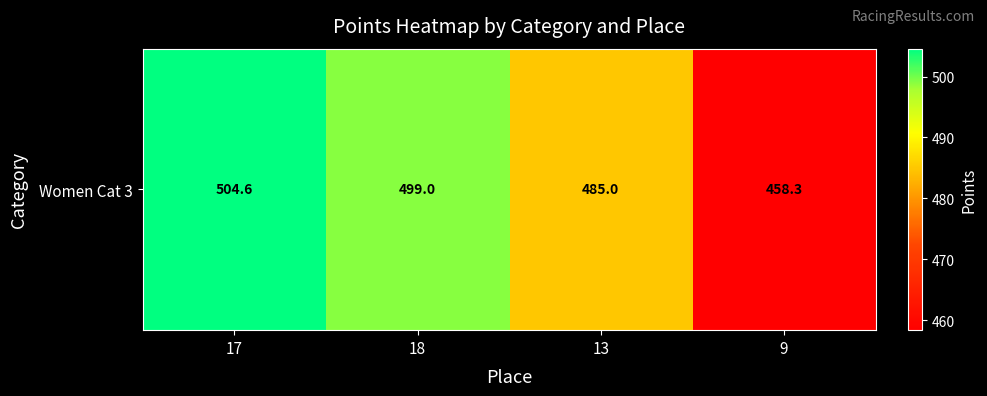

What is the maximum value shown in the chart?

504.6